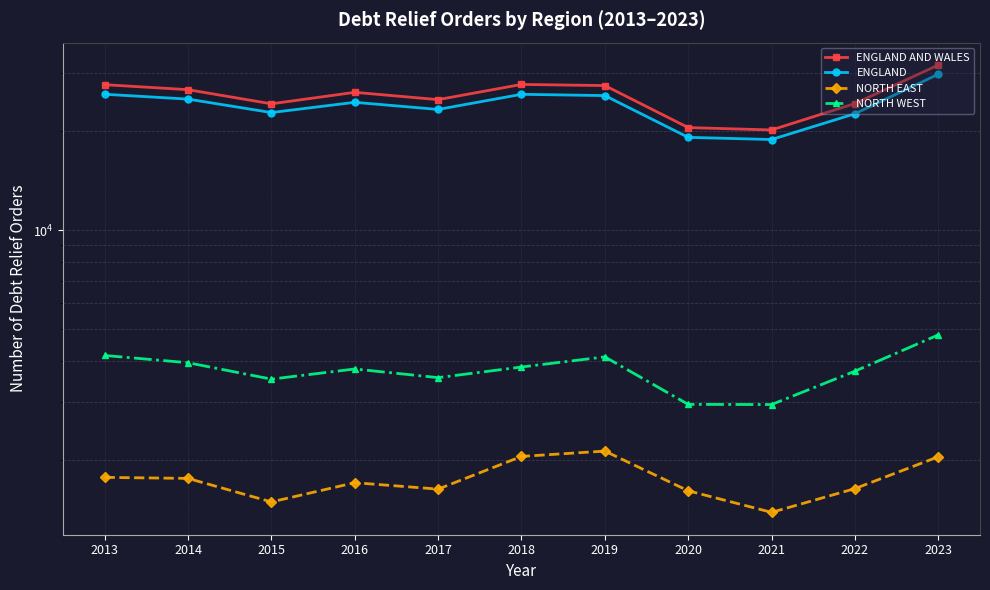

Rank the series at 2021 from lowest to highest value.

NORTH EAST, NORTH WEST, ENGLAND, ENGLAND AND WALES